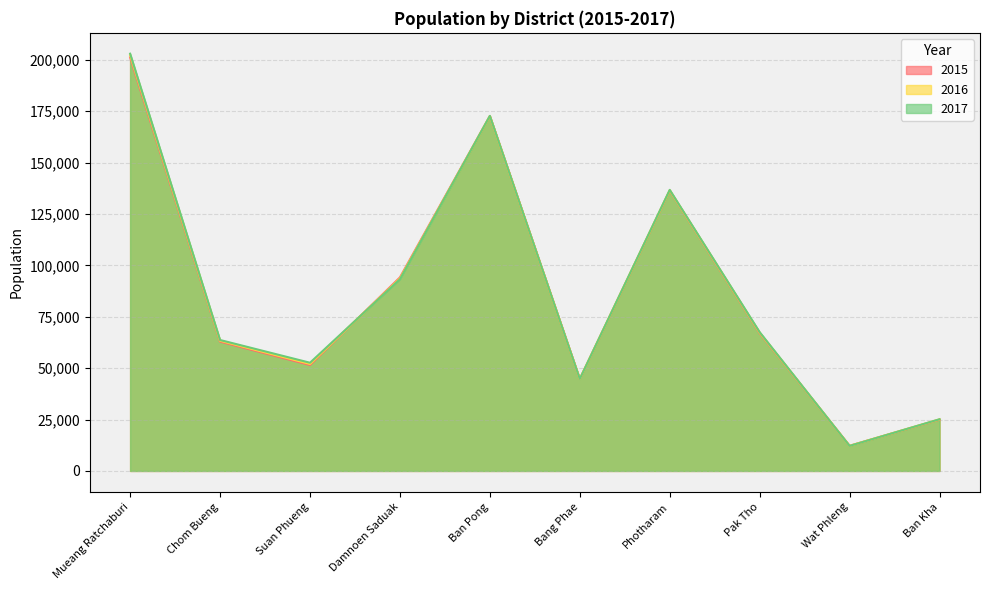

What is the minimum value shown in the chart?

12178